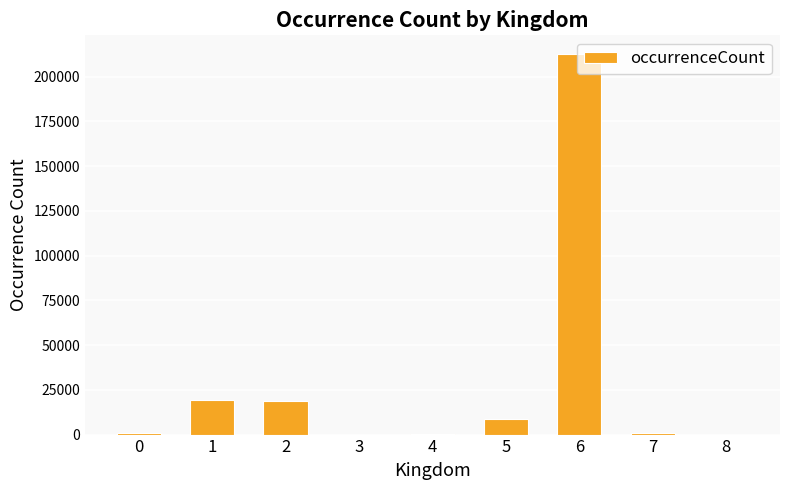

What is the sum of all values?

260681